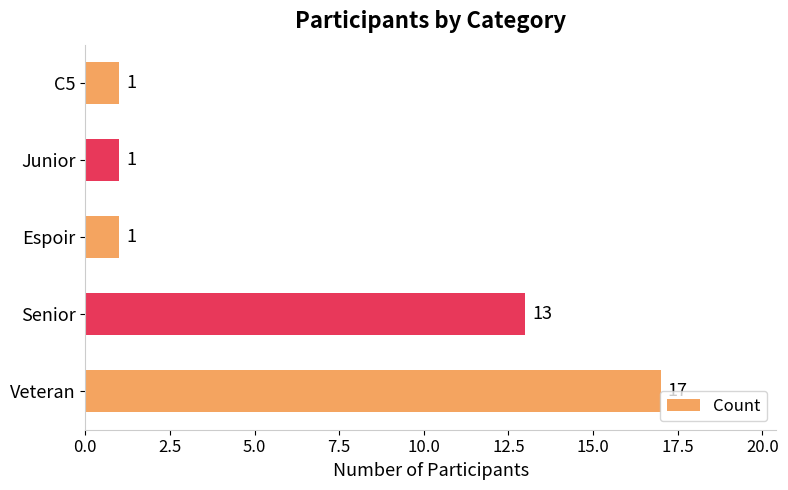

What is the greatest value displayed?

17